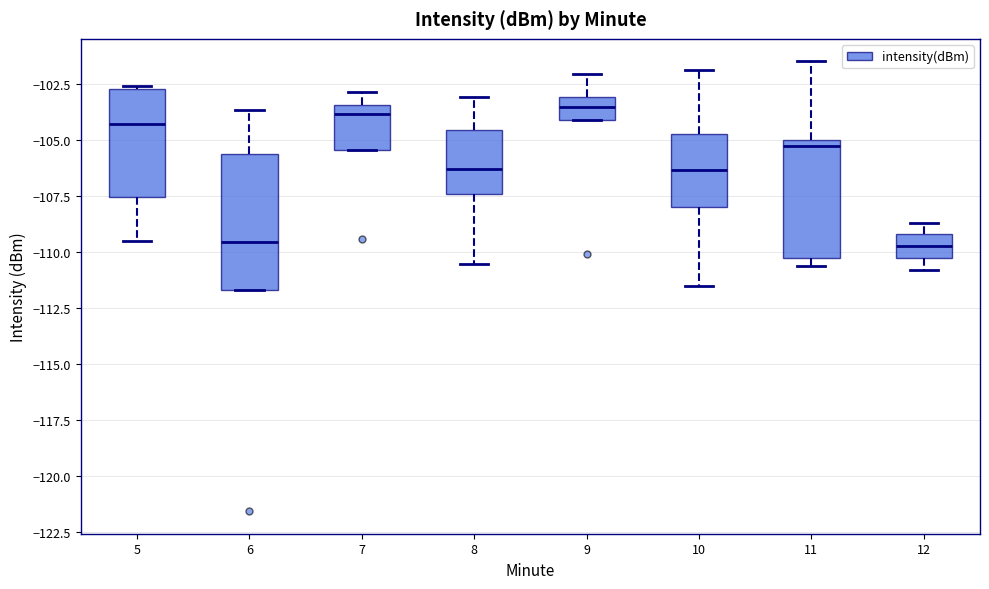

Where is the upper edge of the box at x = 7 on the y-axis? The values are not printed on the chart, so give them approximately, as read against the axis.

-103.5